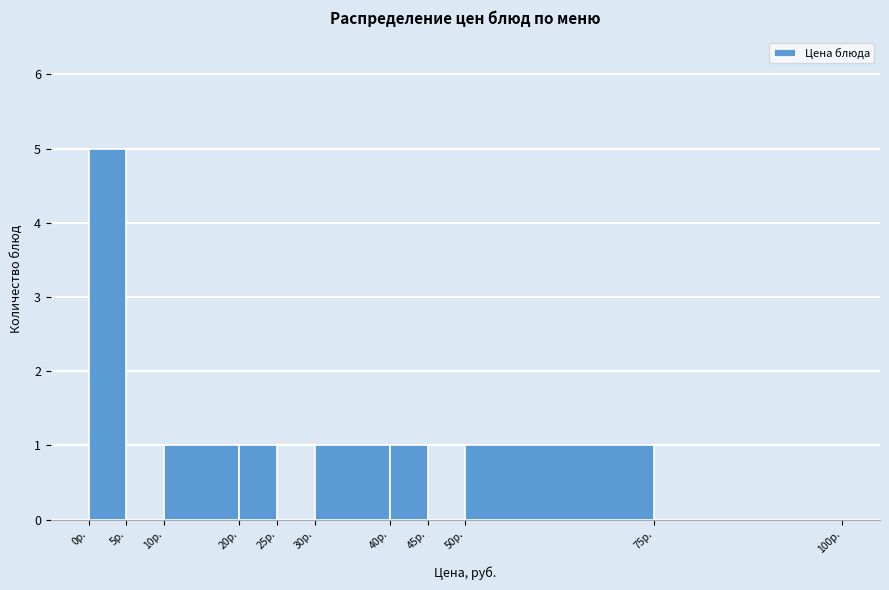

Reading left to right, list every bar in this chart as the range it spans on the x-axis followed by its height. The values are not printed on the chart, so give them approximately, as read against the axis.

0 to 5: 5
5 to 10: 0
10 to 20: 1
20 to 25: 1
25 to 30: 0
30 to 40: 1
40 to 45: 1
45 to 50: 0
50 to 75: 1
75 to 100: 0